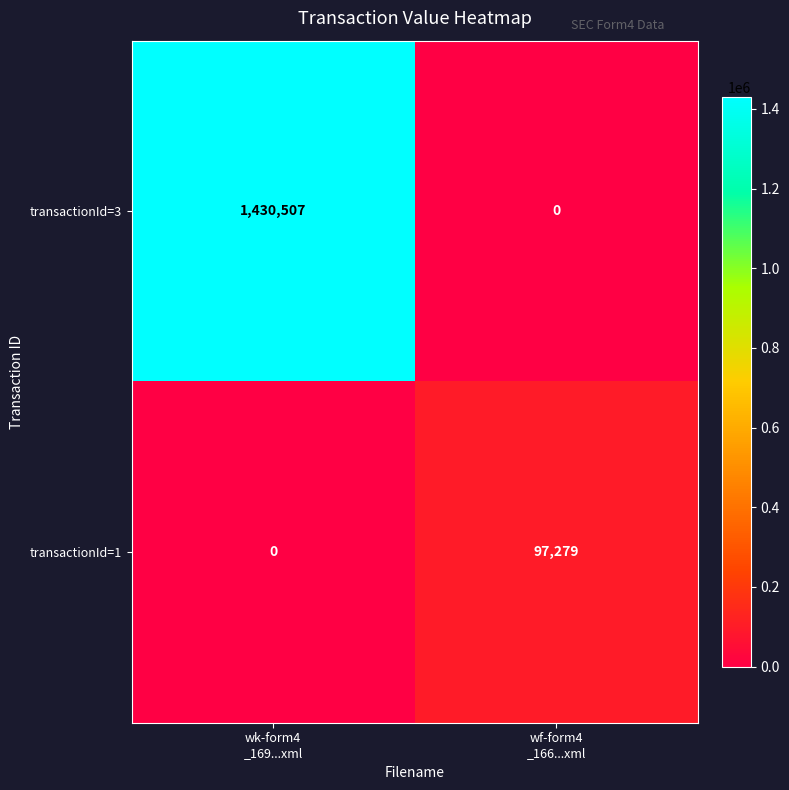

At which category is the sum across all series the highest?

wk-form4
_169...xml